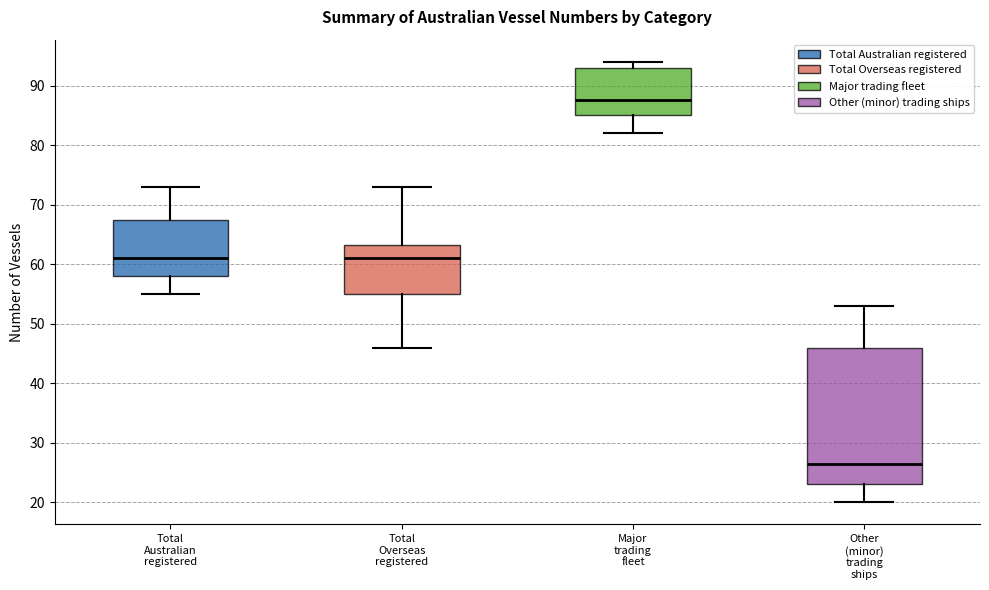

Reading left to right, read every box against the y-axis: the position of its median line, the range the box covers, and the ends of its whiskers. The values are not printed on the chart, so give them approximately, as read against the axis.

Total Australian registered: median 61, box 58 to 68, whiskers 55 to 73
Total Overseas registered: median 61, box 55 to 63, whiskers 46 to 73
Major trading fleet: median 88, box 85 to 93, whiskers 82 to 94
Other (minor) trading ships: median 27, box 23 to 46, whiskers 20 to 53